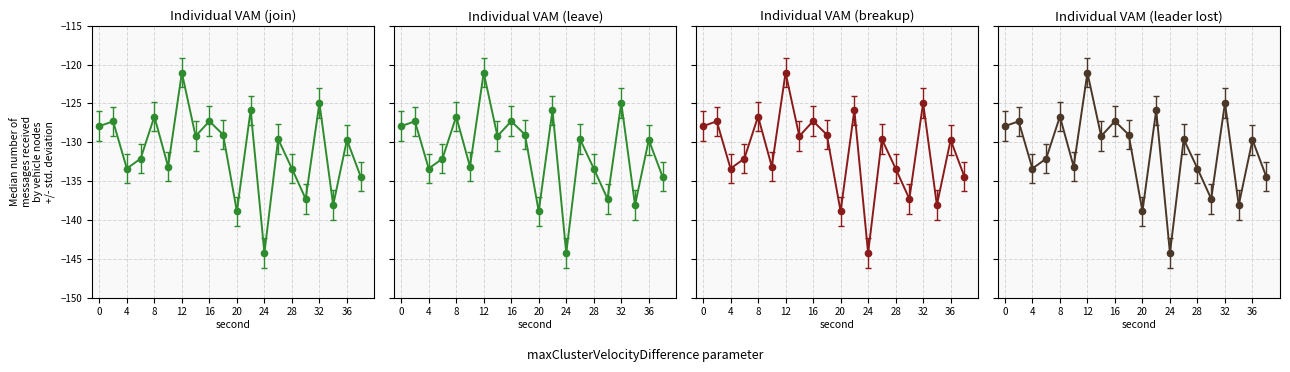

What is the smallest value displayed?

-144.3